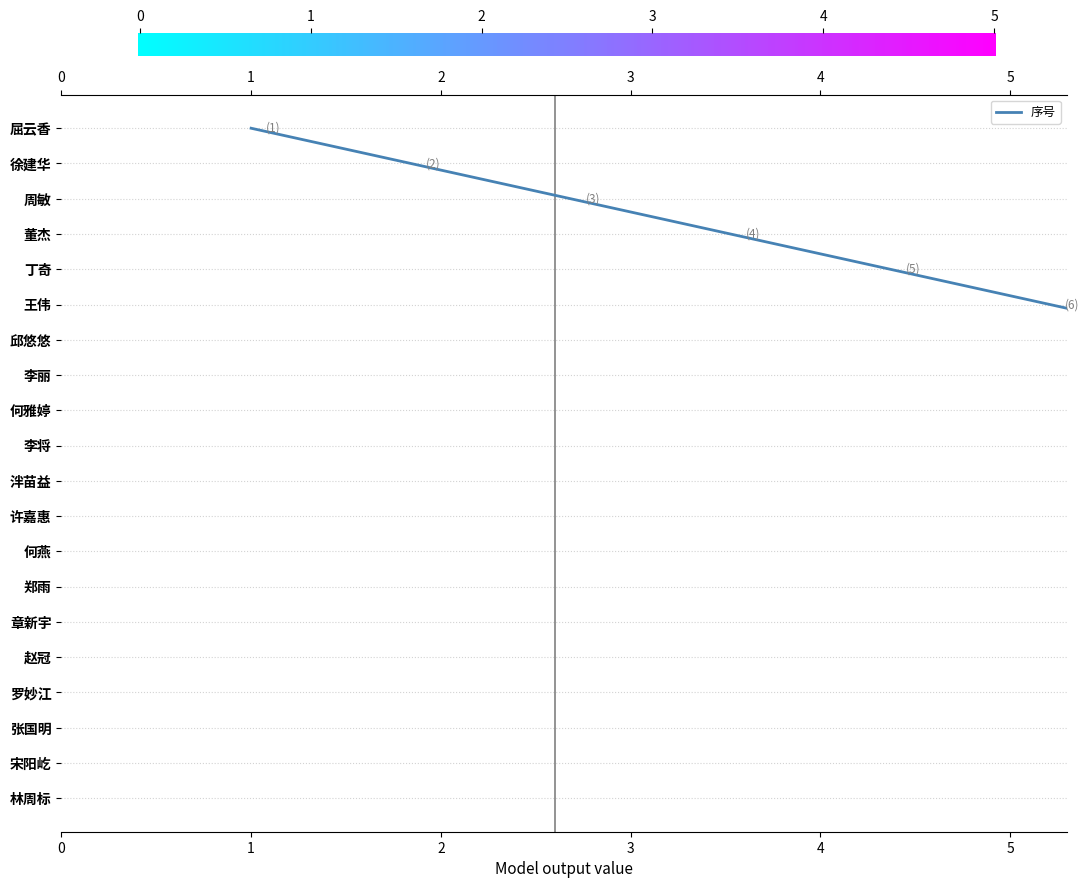

How many data points does each series have?

20